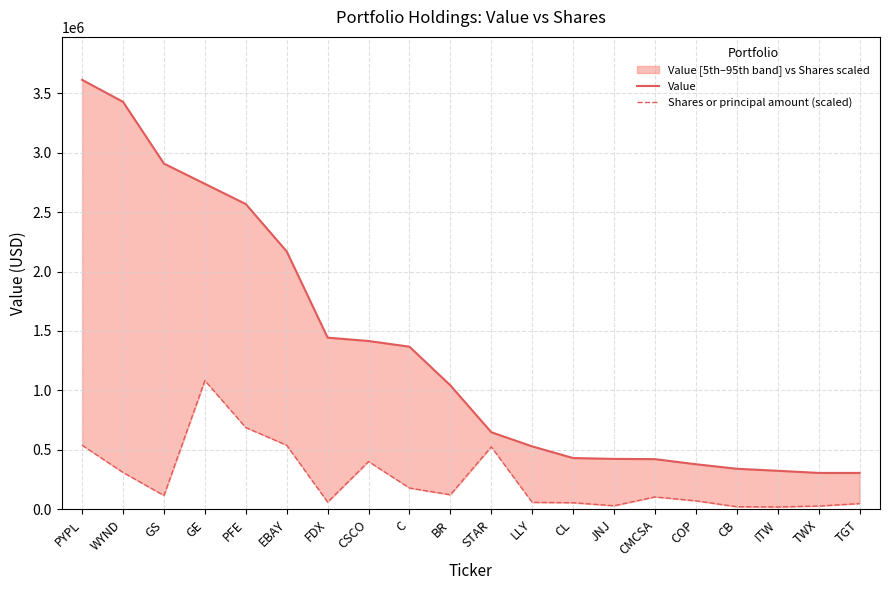

At which category does the chart reach its peak across all series?

PYPL